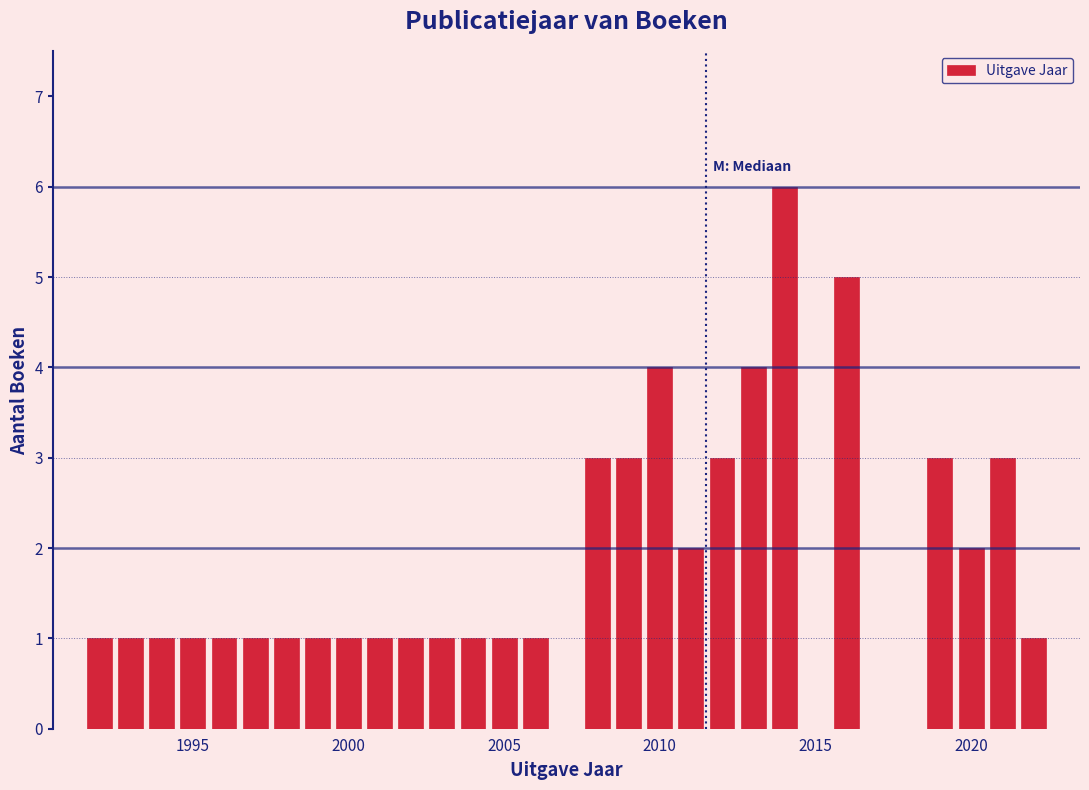

Around what value on the x-axis is the tallest bar? Give the approximate position of its centre, as read against the axis.

2014.0